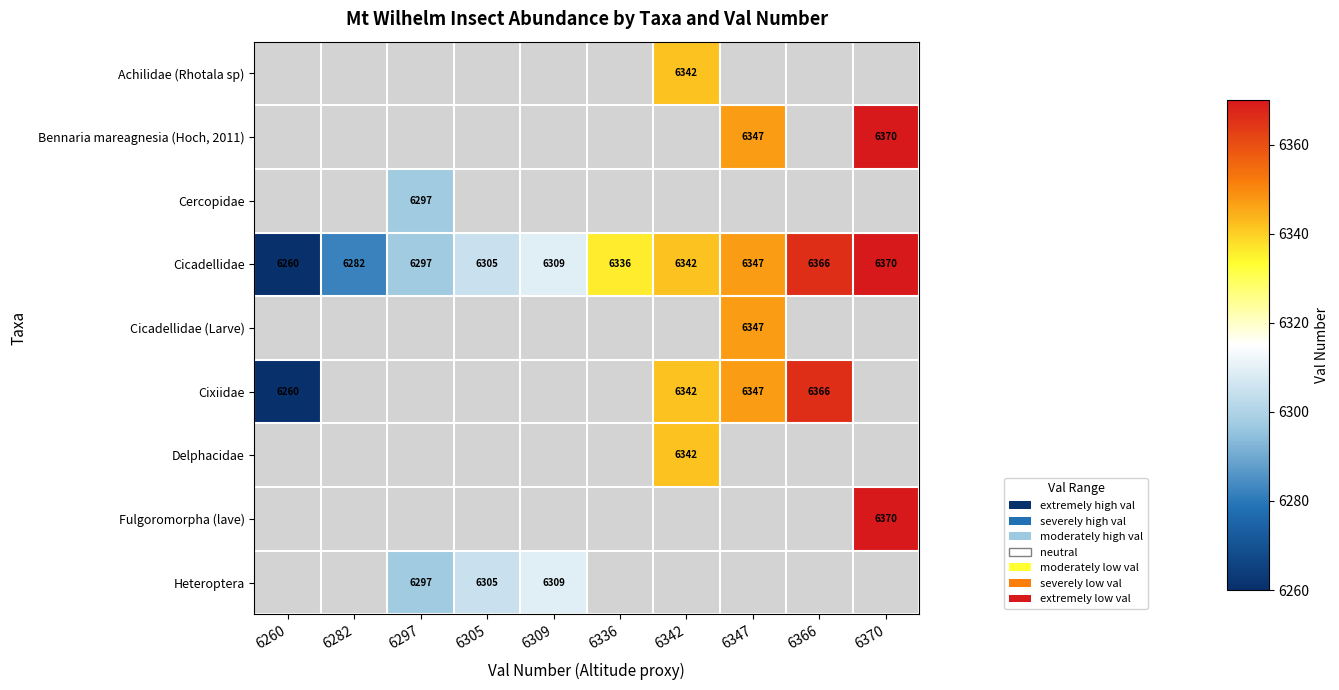

How many distinct data groups are displayed?

9